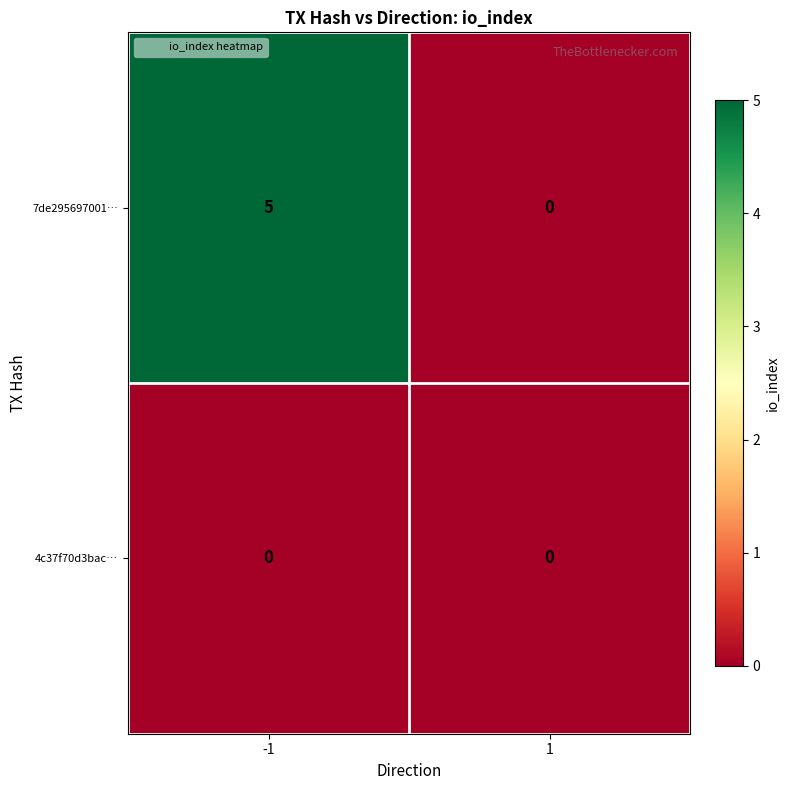

Reading right to left, transcribe all the data shown in this chart.

7de295697001…: 1=0	-1=5
4c37f70d3bac…: 1=0	-1=0